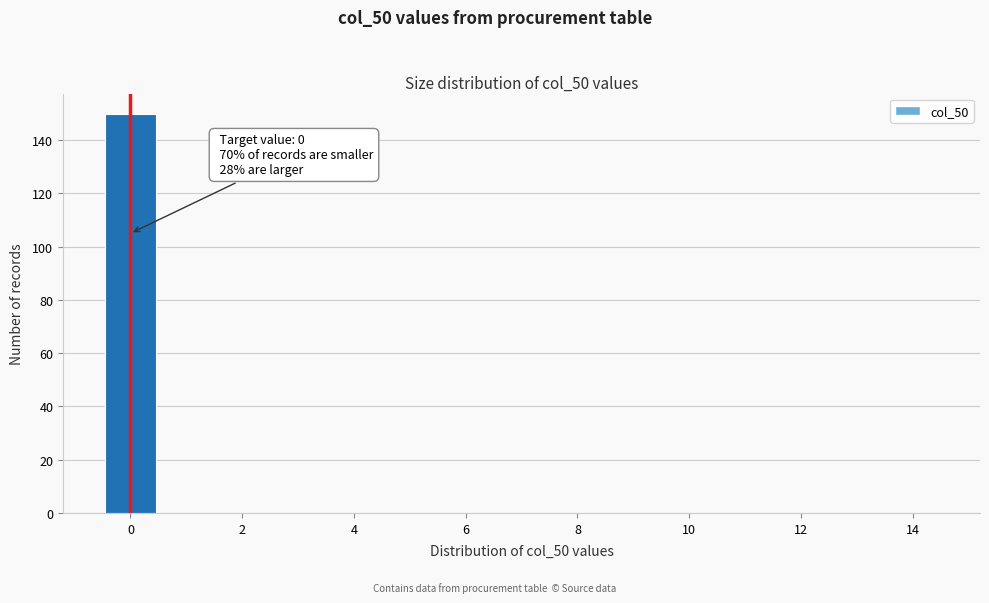

Which range on the x-axis has the tallest bar?

-0.5 to 0.5